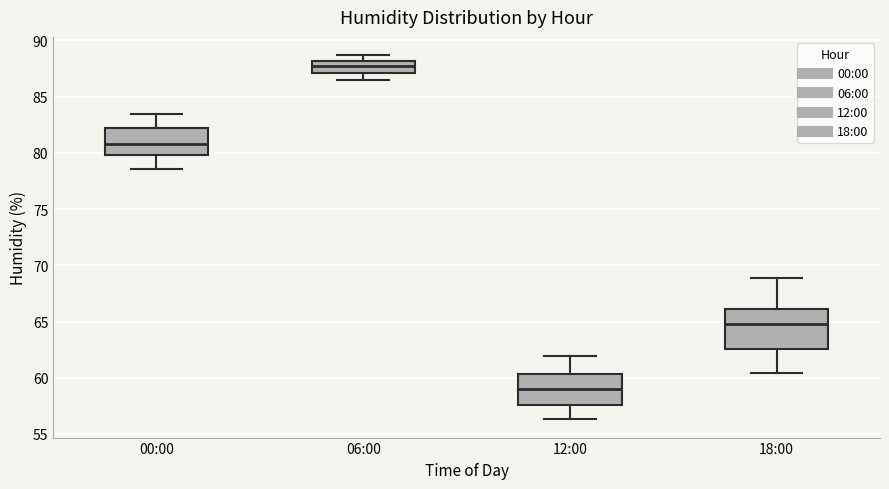

Comparing the boxes themselves (not the whiskers), which one is the tallest?

18:00